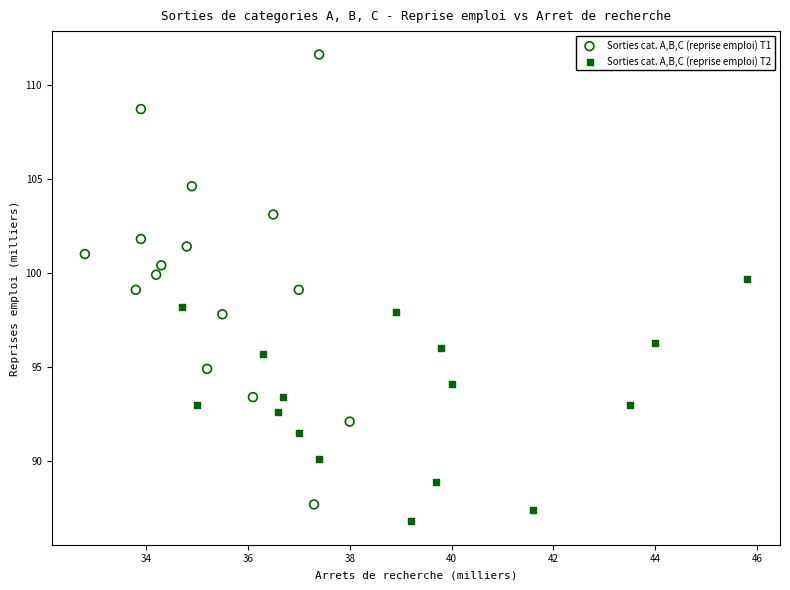

Which series has the widest spread of Y values?

Sorties cat. A,B,C (reprise emploi) T1